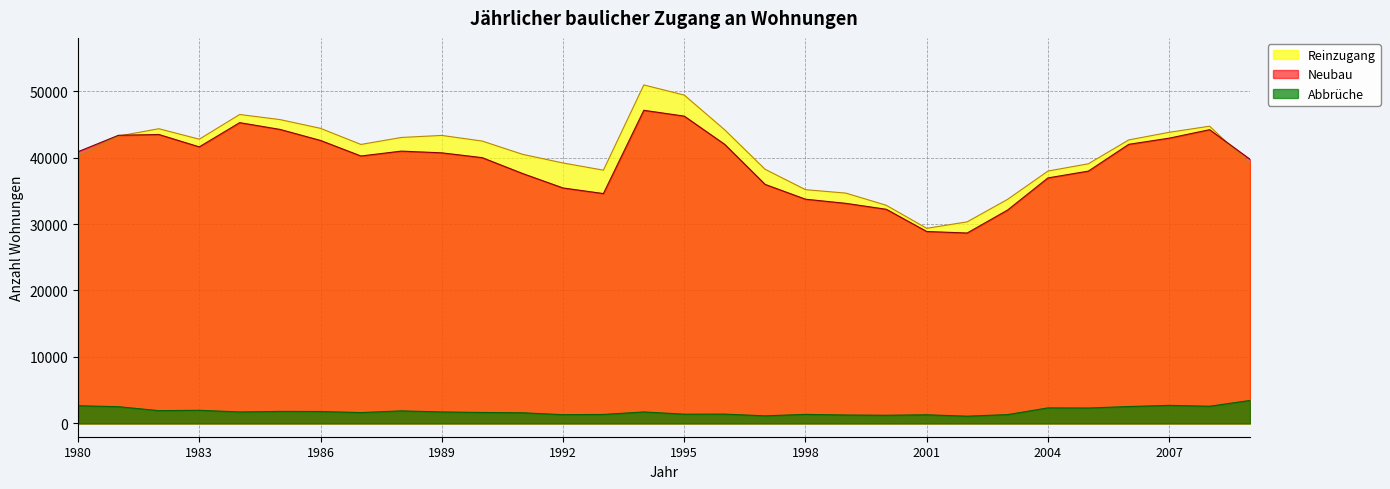

What is the highest value of the Neubau series?

47107